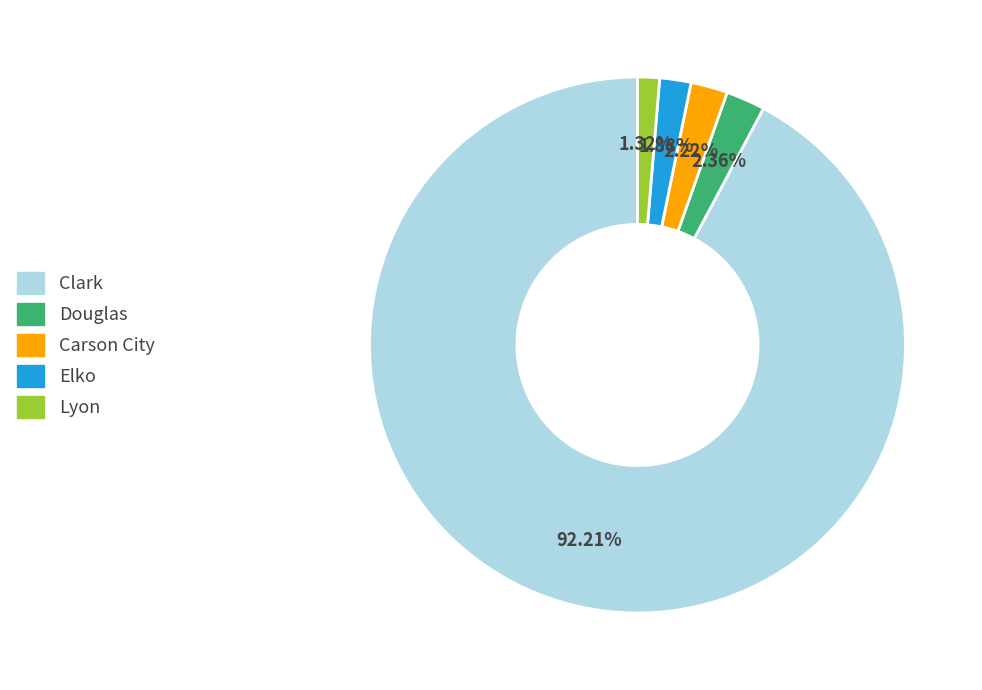

Which category has the biggest portion of the pie?

Clark